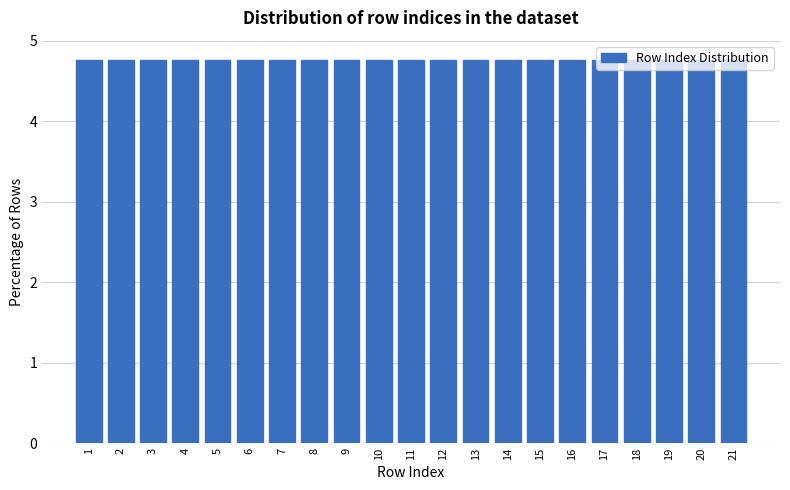

What is the height of the bar covering 19.5 to 20.5 on the x-axis? The values are not printed on the chart, so give them approximately, as read against the axis.

4.8